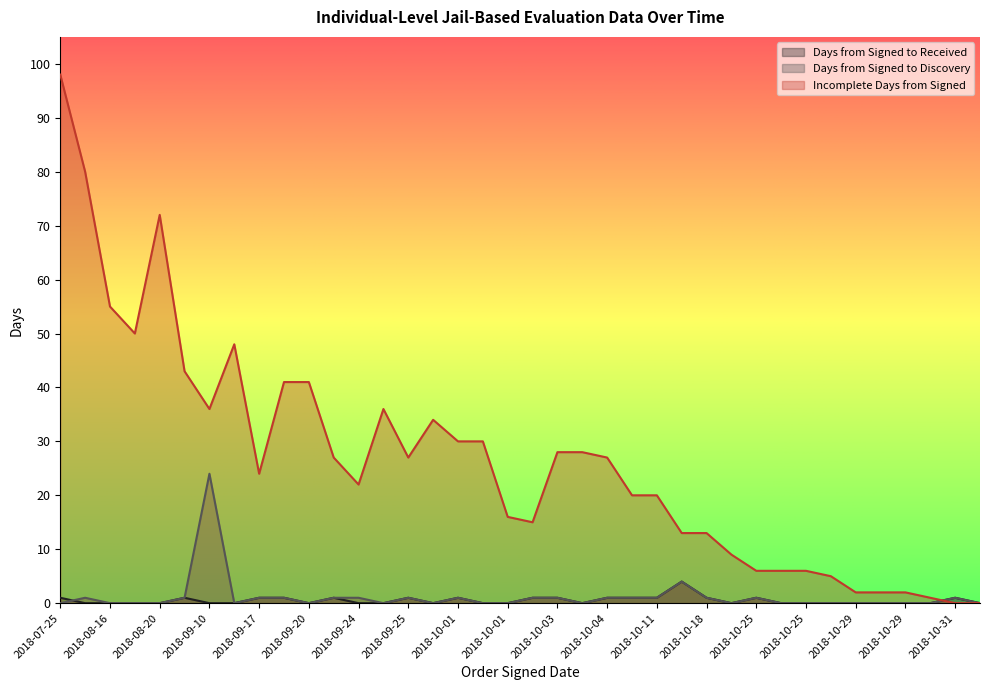

Which series ends up on top after the final intersection of Days from Signed to Discovery and Incomplete Days from Signed?

Days from Signed to Discovery